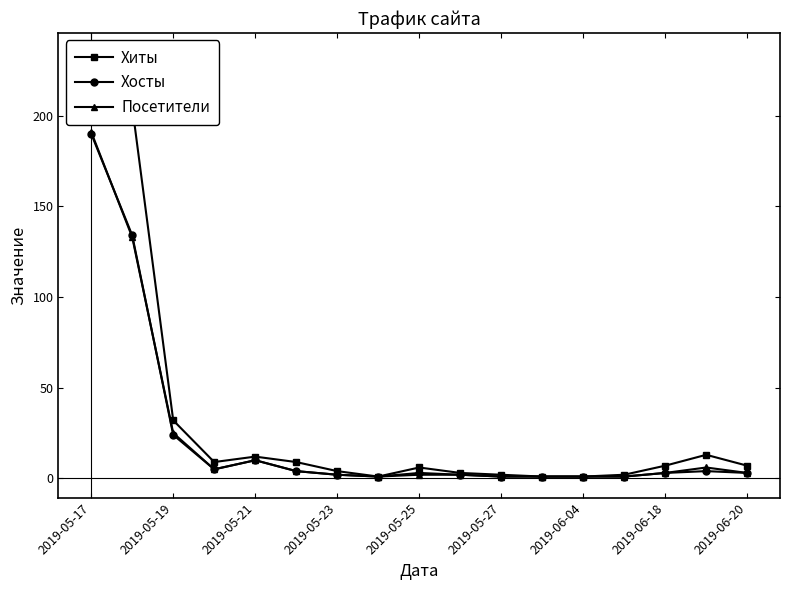

What is the difference between the maximum and second lowest values in the Хиты series?

233